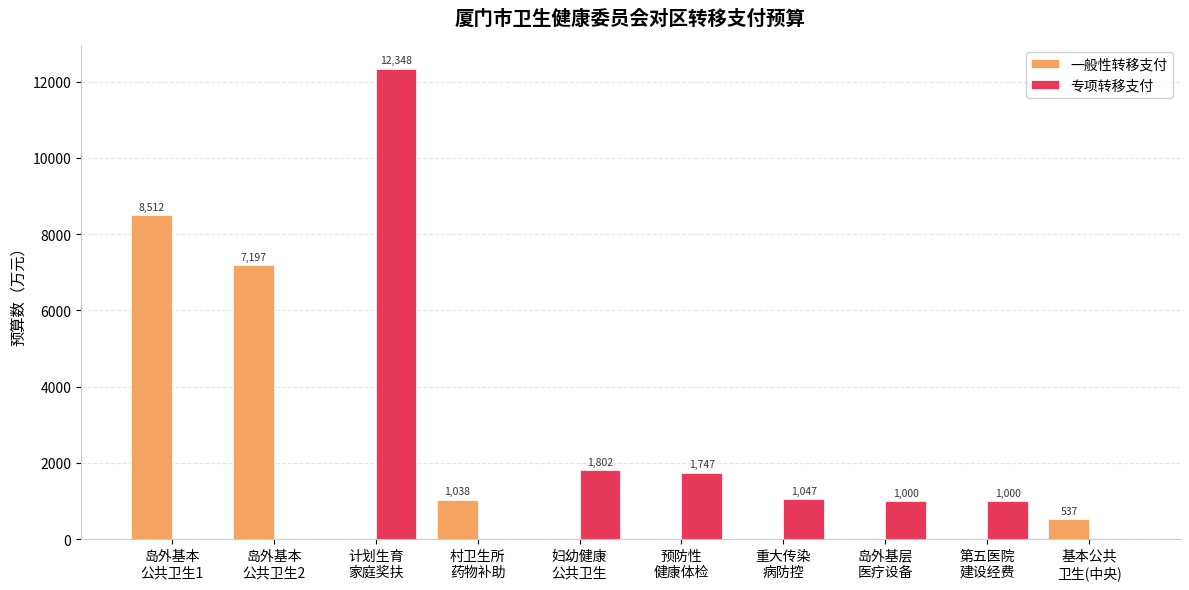

What is the greatest value displayed?

12347.6